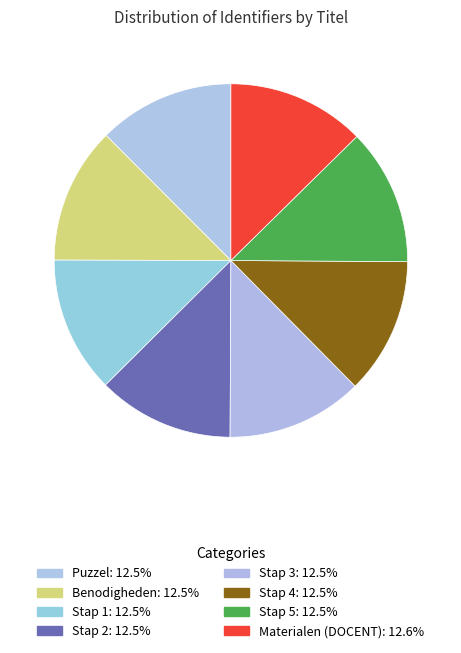

To the nearest percent, what is the combined percentage of Puzzel and Stap 3?

25%